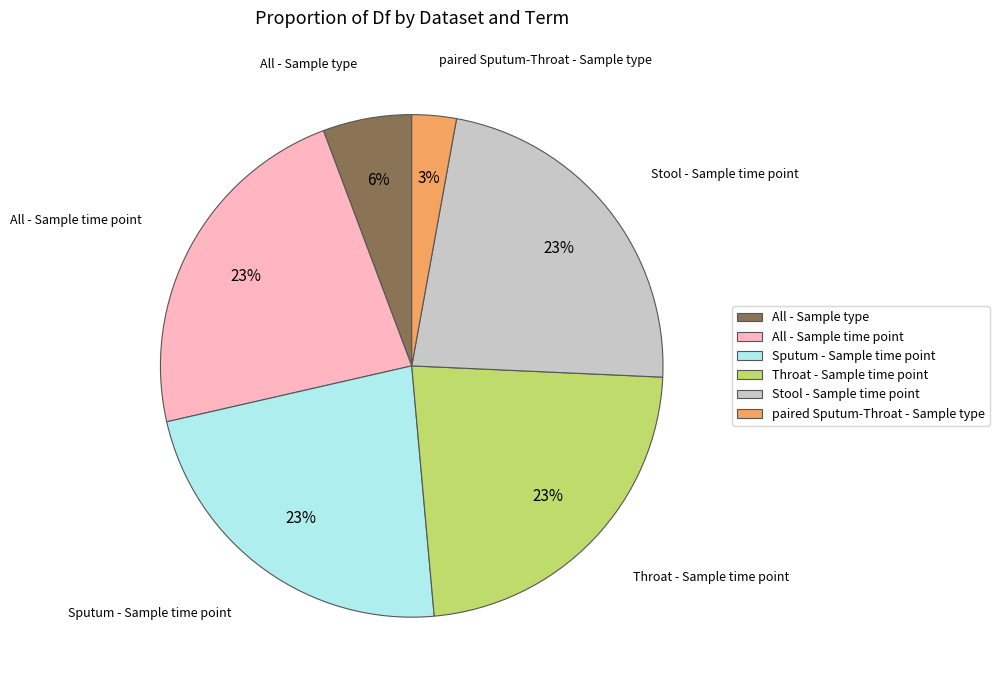

How many segments does this pie chart have?

6